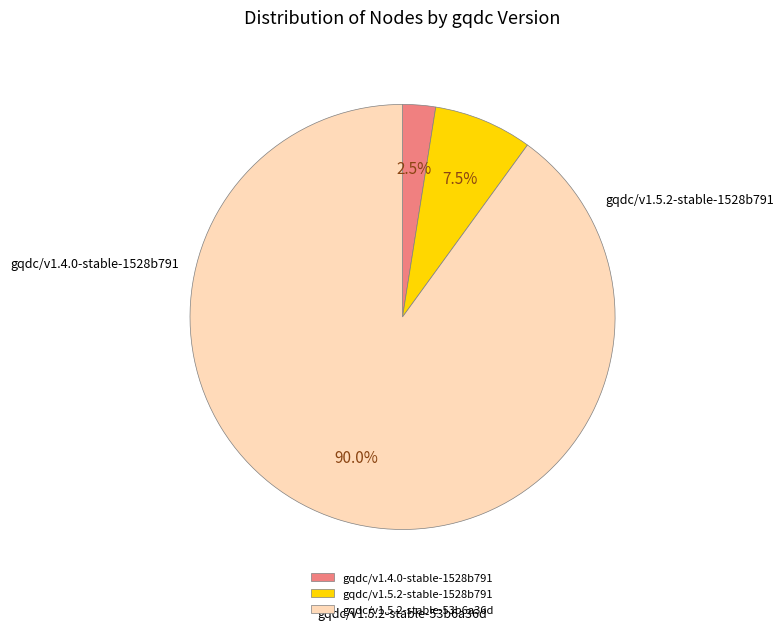

Rank the categories by value from highest to lowest.

gqdc/v1.5.2-stable-53b6a36d, gqdc/v1.5.2-stable-1528b791, gqdc/v1.4.0-stable-1528b791